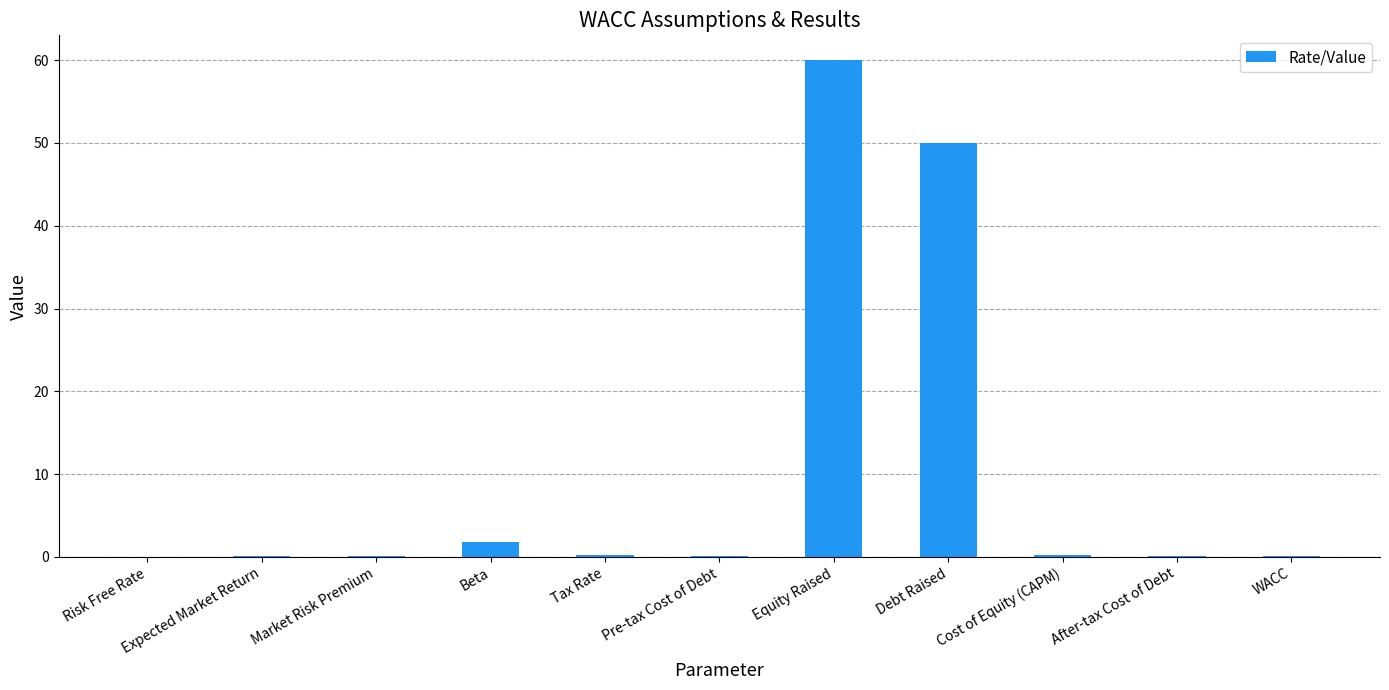

Between Expected Market Return and Debt Raised, which is larger?

Debt Raised